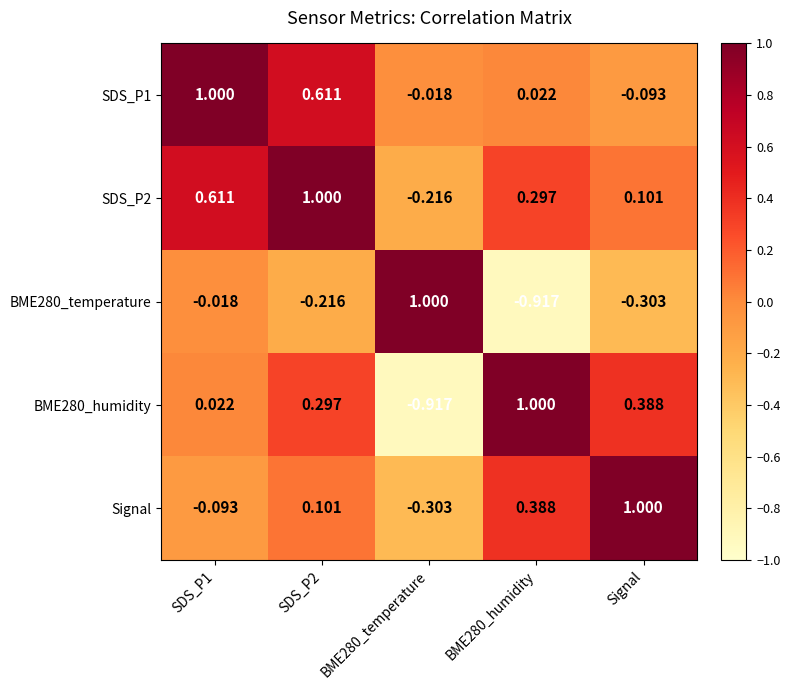

Count the number of data series in this chart.

5